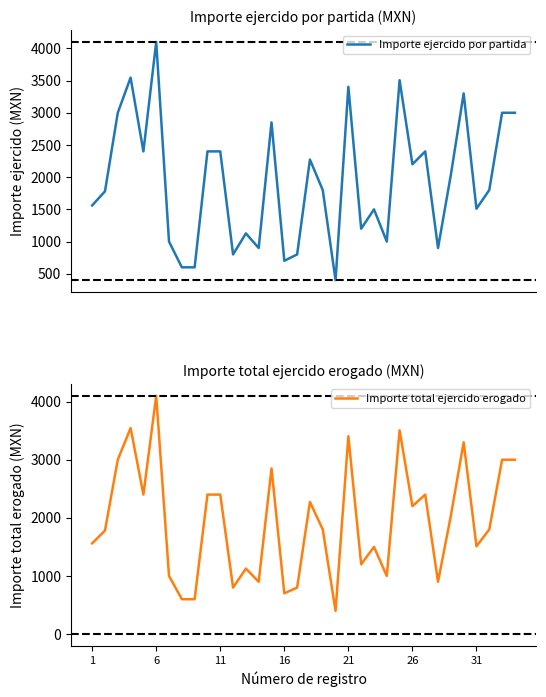

How many lines are shown in the chart?

2